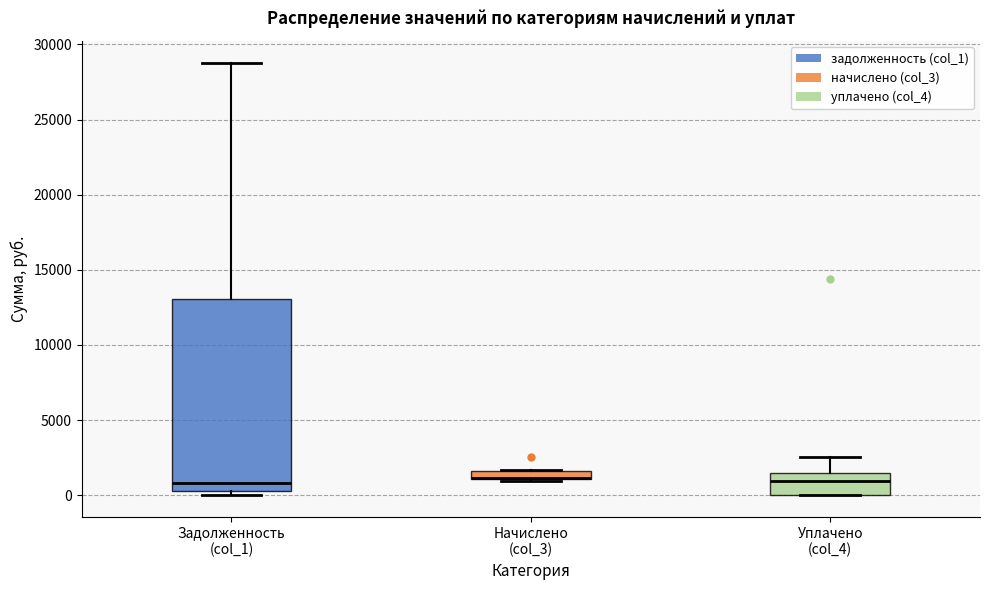

Where is the lower edge of the box for Уплачено (col_4) on the y-axis? The values are not printed on the chart, so give them approximately, as read against the axis.

0